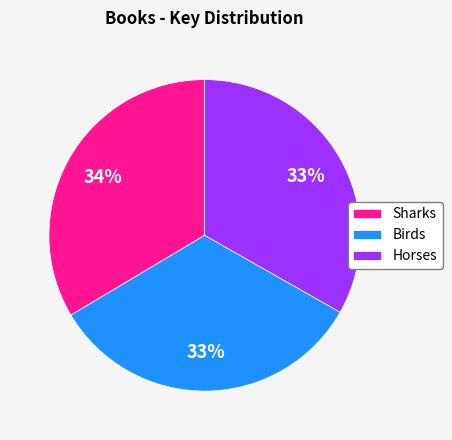

Is it true that Sharks is 48% of the pie?

False